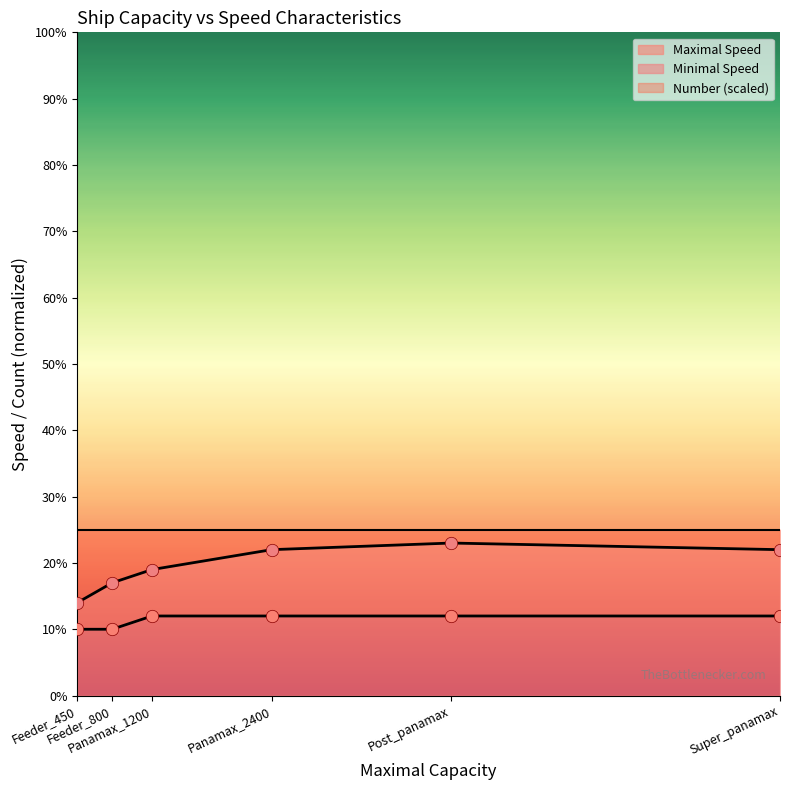

At which category is the sum across all series the highest?

Post_panamax